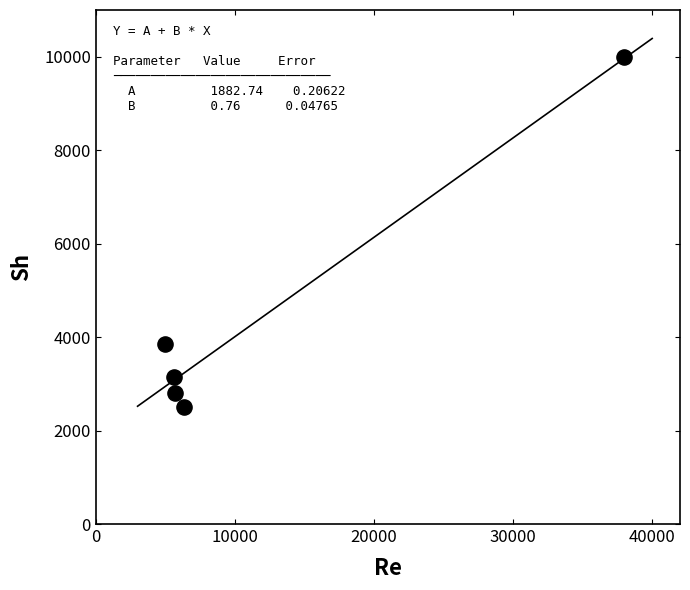

What is the average X value?

12127.3